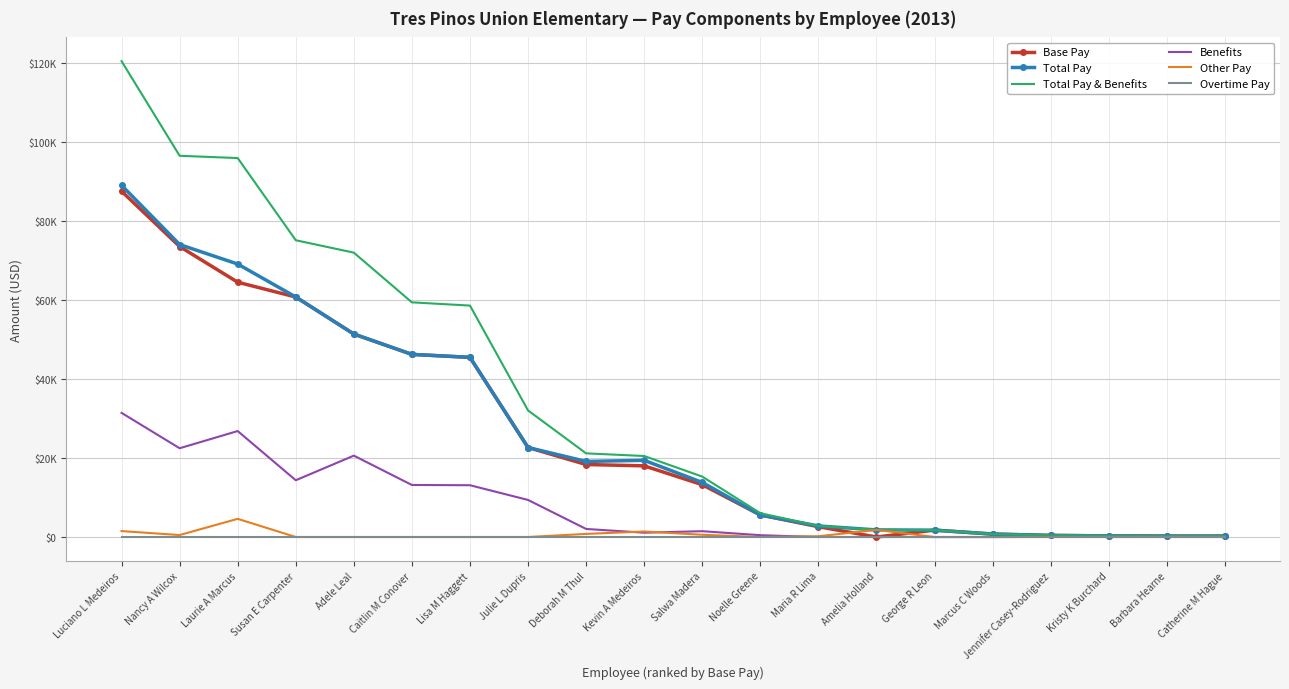

What are all the series names shown in the legend?

Base Pay, Total Pay, Total Pay & Benefits, Benefits, Other Pay, Overtime Pay